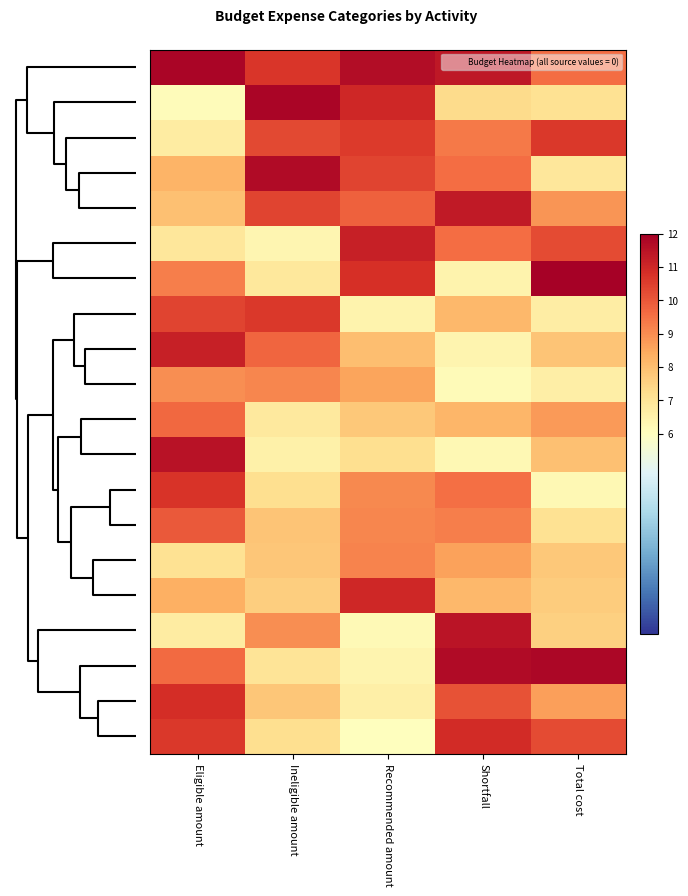

At which category is the sum across all series the highest?

Eligible amount